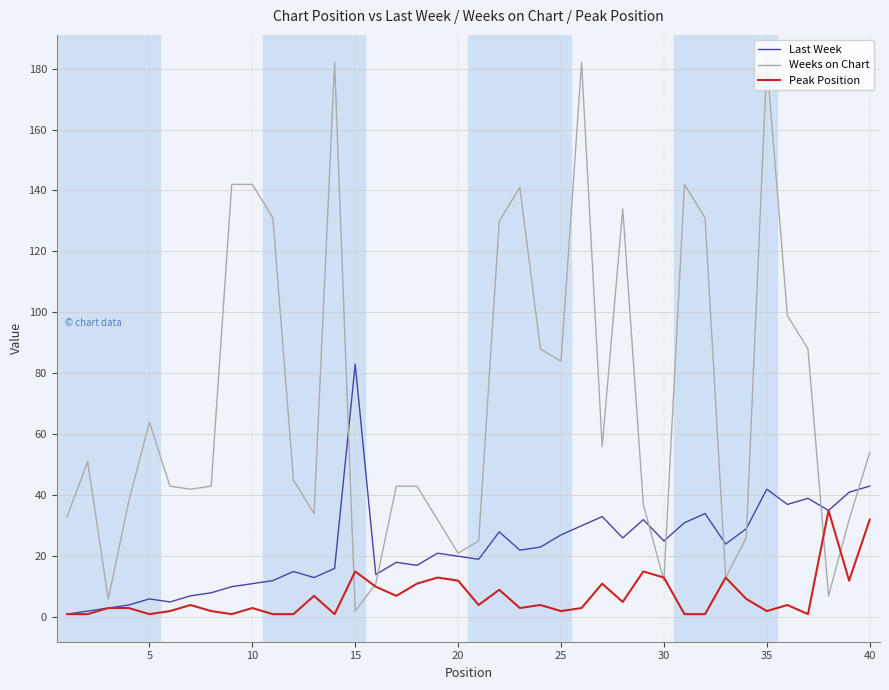

Rank the series by their maximum value, from highest to lowest.

Weeks on Chart, Last Week, Peak Position